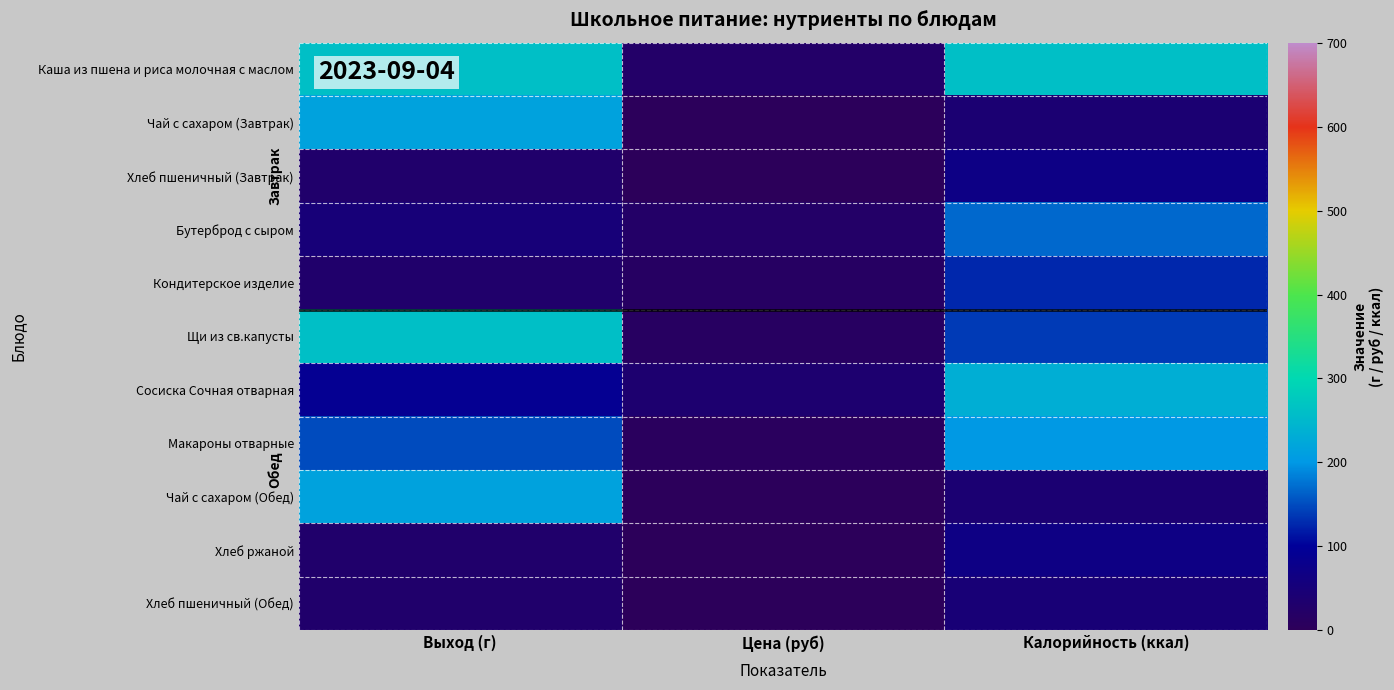

Which category has the lowest value across all series?

Цена (руб)